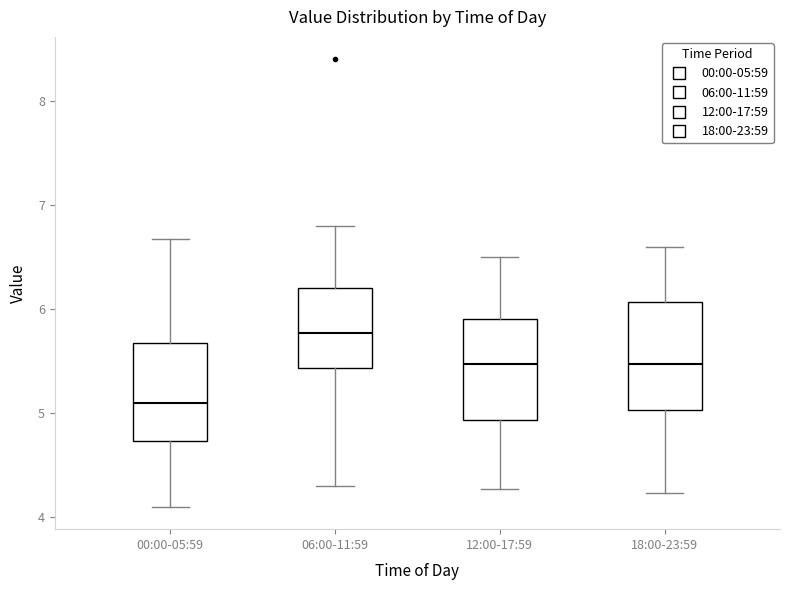

Where does the median line of the box for 18:00-23:59 sit on the y-axis? The values are not printed on the chart, so give them approximately, as read against the axis.

5.5